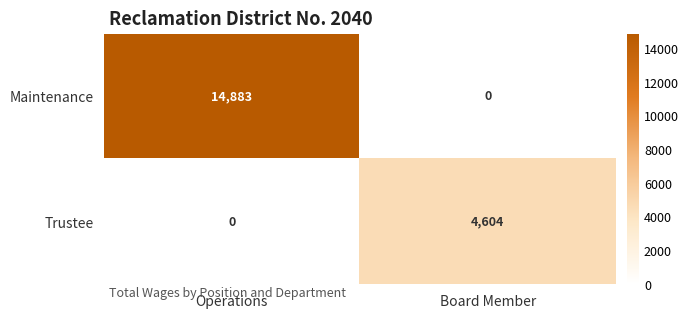

True or false: Trustee has a value of -1796 at Operations.

False